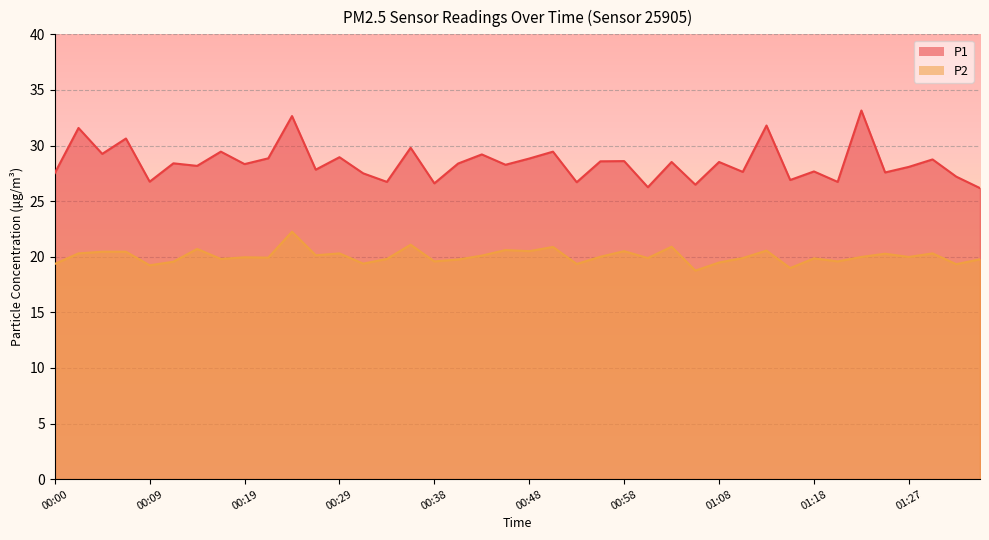

At how many categories does at least one series exceed 25?

40